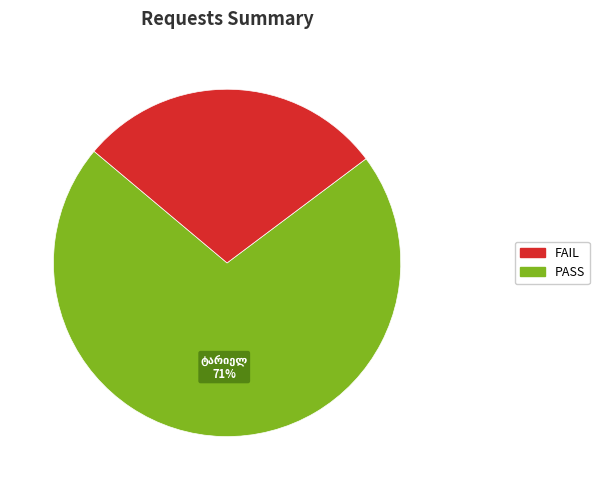

How many segments does this pie chart have?

2